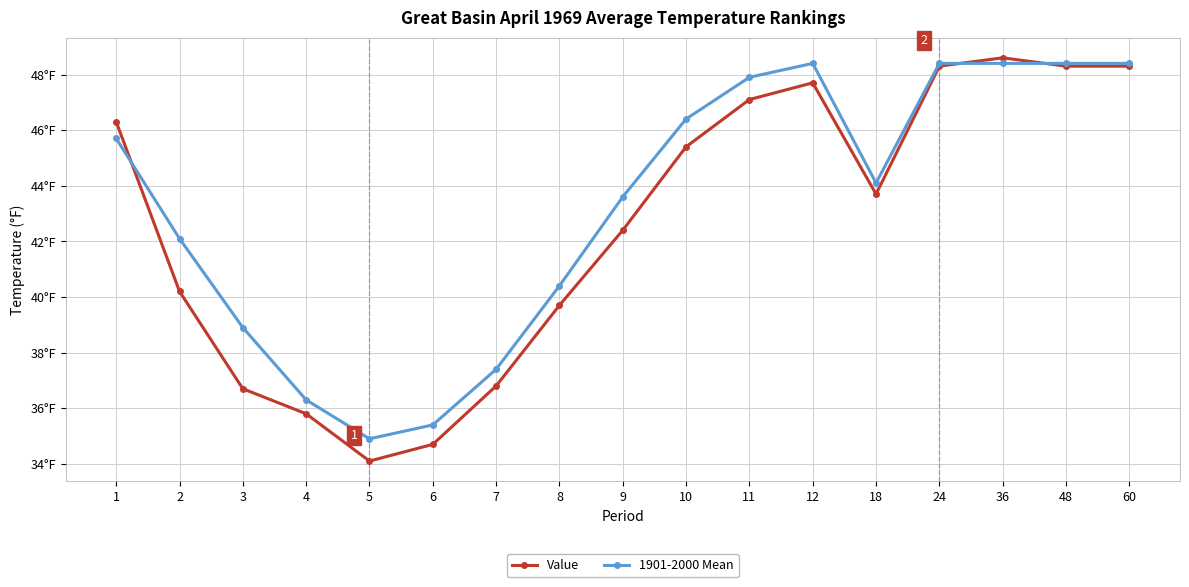

What are all the series names shown in the legend?

Value, 1901-2000 Mean